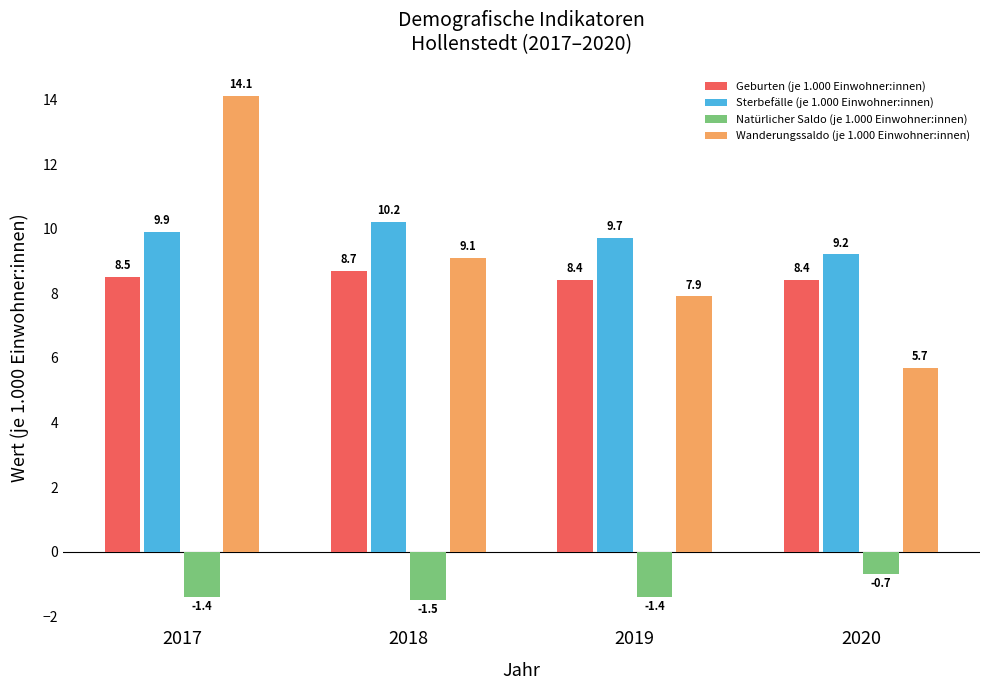

What is the average value of the Natürlicher Saldo (je 1.000 Einwohner:innen) series?

-1.2